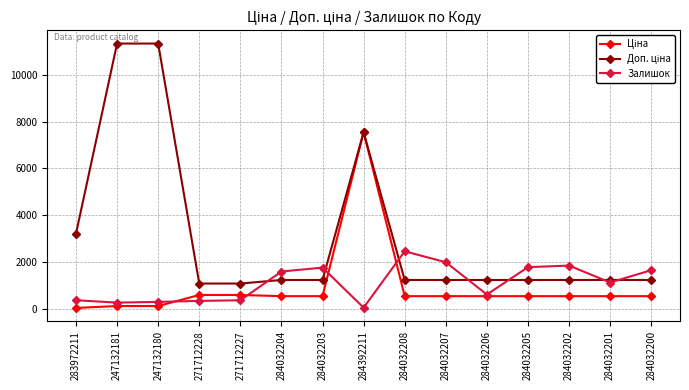

Does the chart have visible grid lines?

Yes